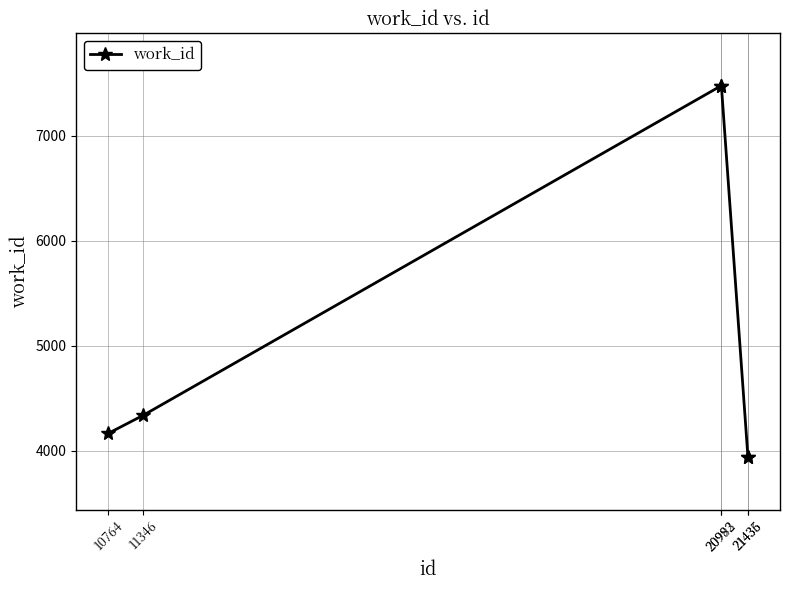

What is the sum of all values?

31334